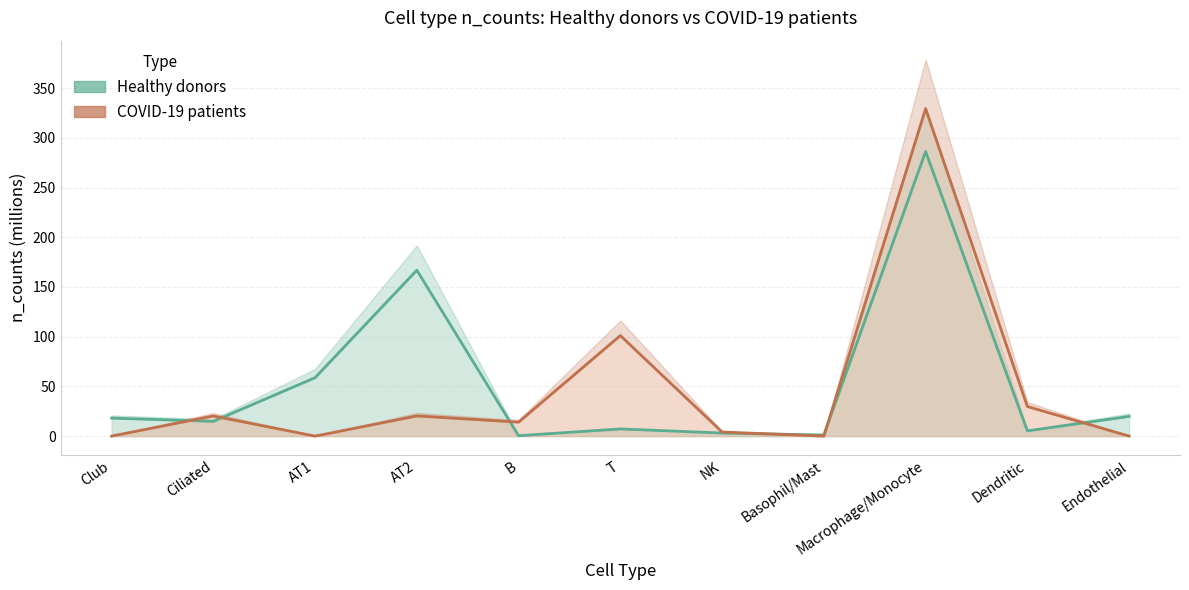

Is it true that the value at Basophil/Mast is 0.7?

False